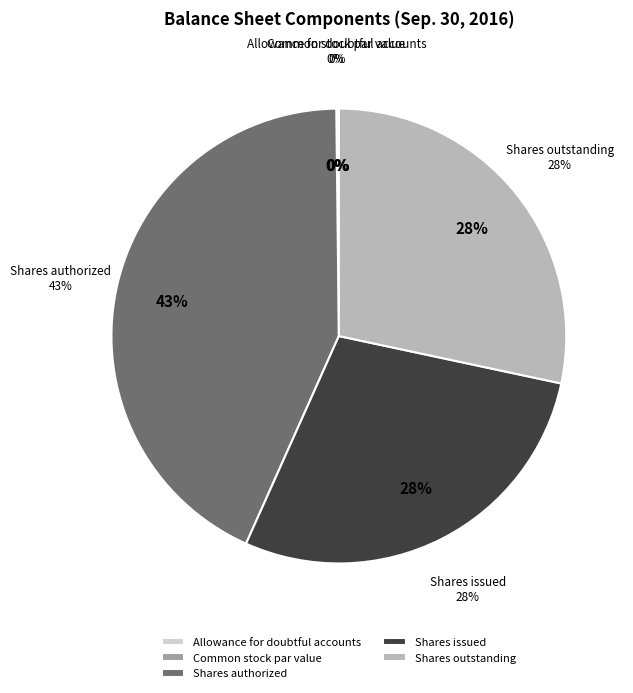

To the nearest percent, what is the difference between the largest and smallest slice percentages?

43%